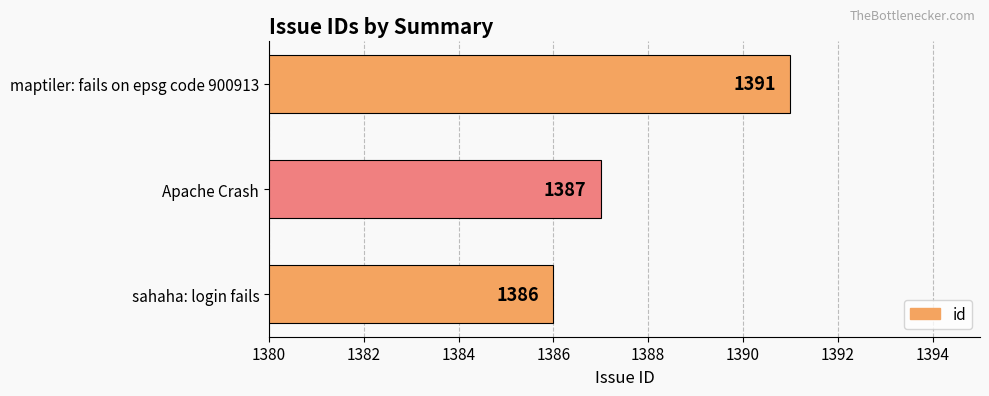

What is the minimum value shown in the chart?

1386